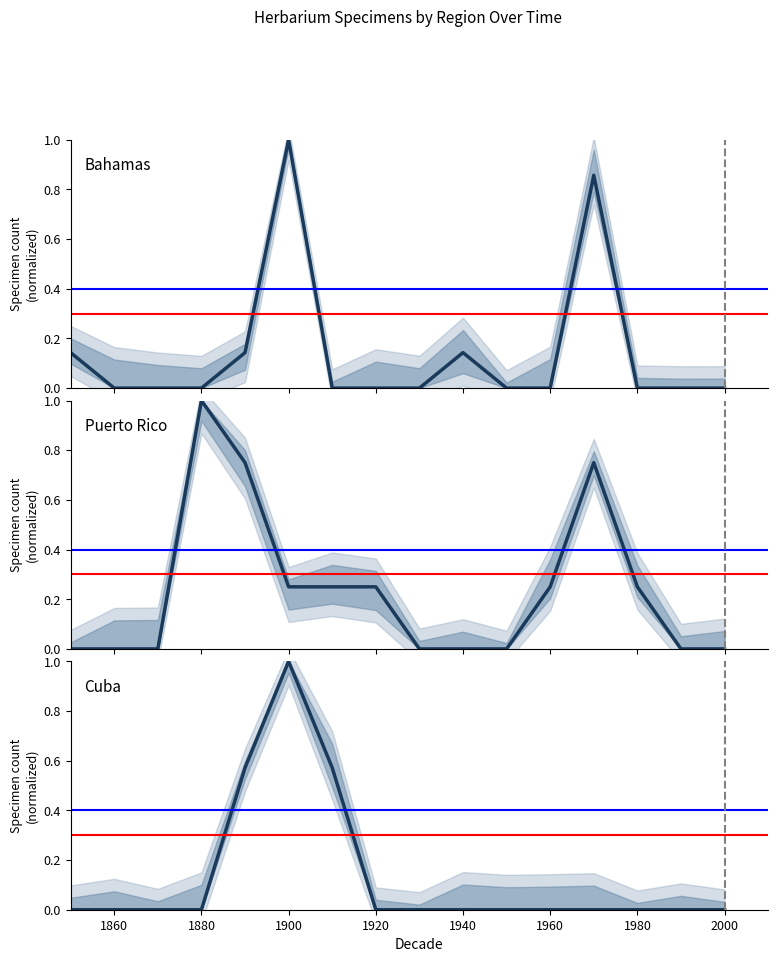

The value of Cuba at 2000 is -0.5. True or false?

False